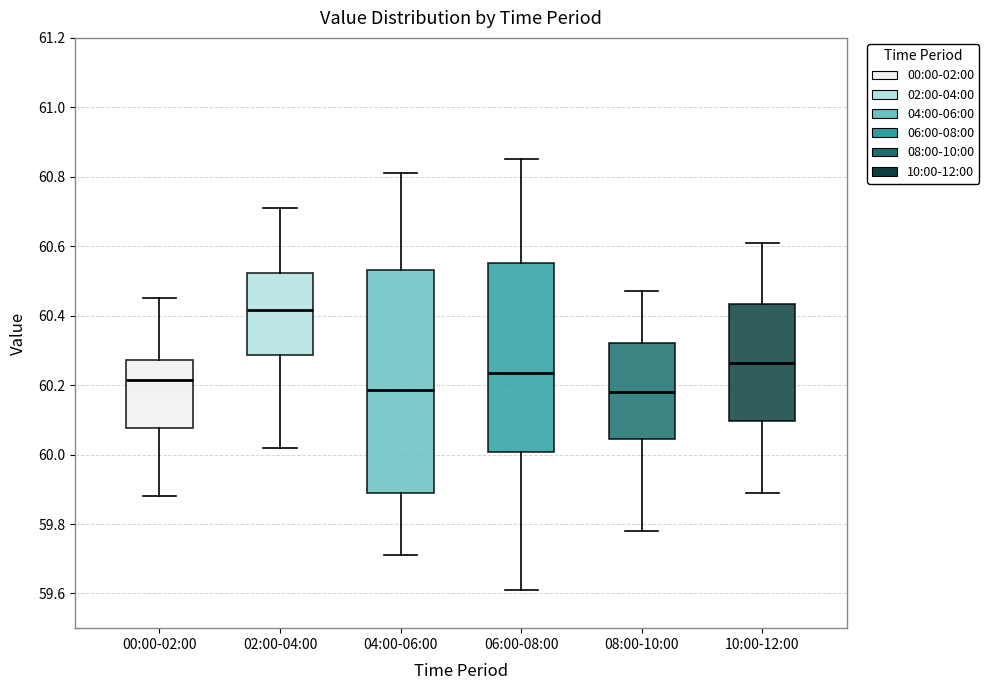

Where does the median line of the box for 08:00-10:00 sit on the y-axis? The values are not printed on the chart, so give them approximately, as read against the axis.

60.18